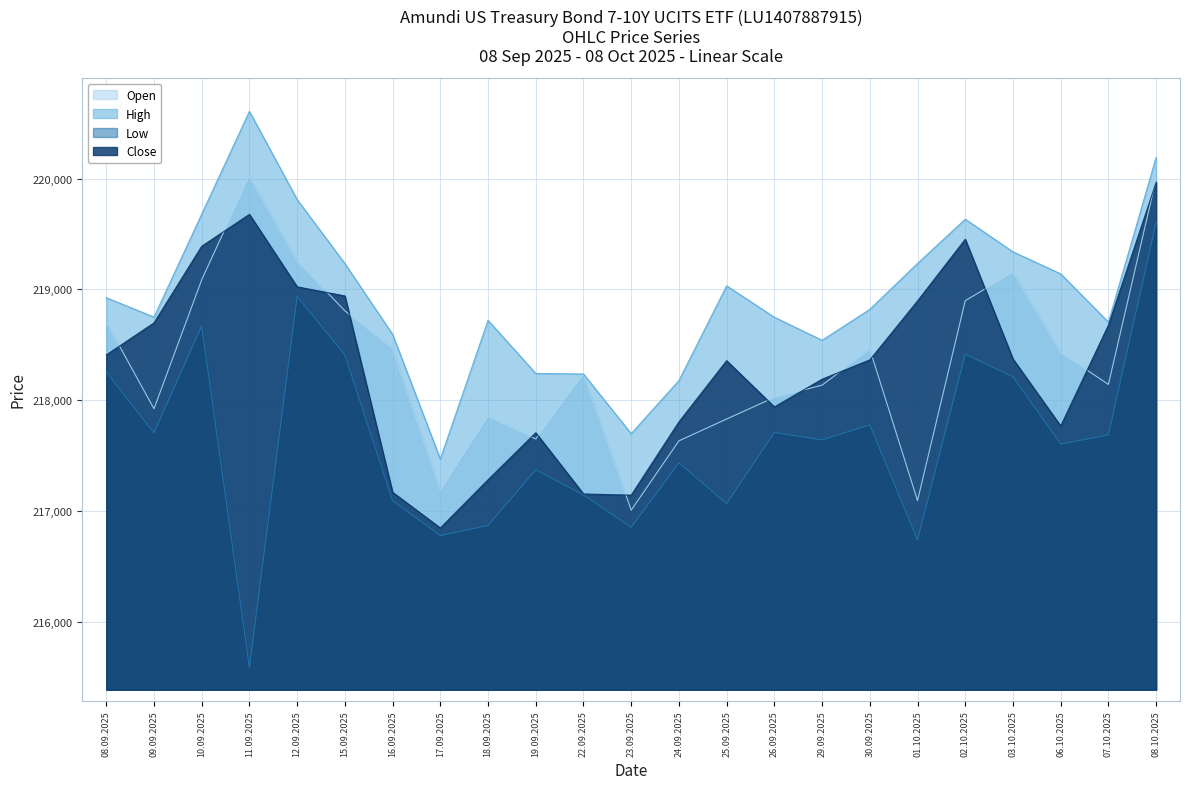

True or false: Close and High cross at least once.

False